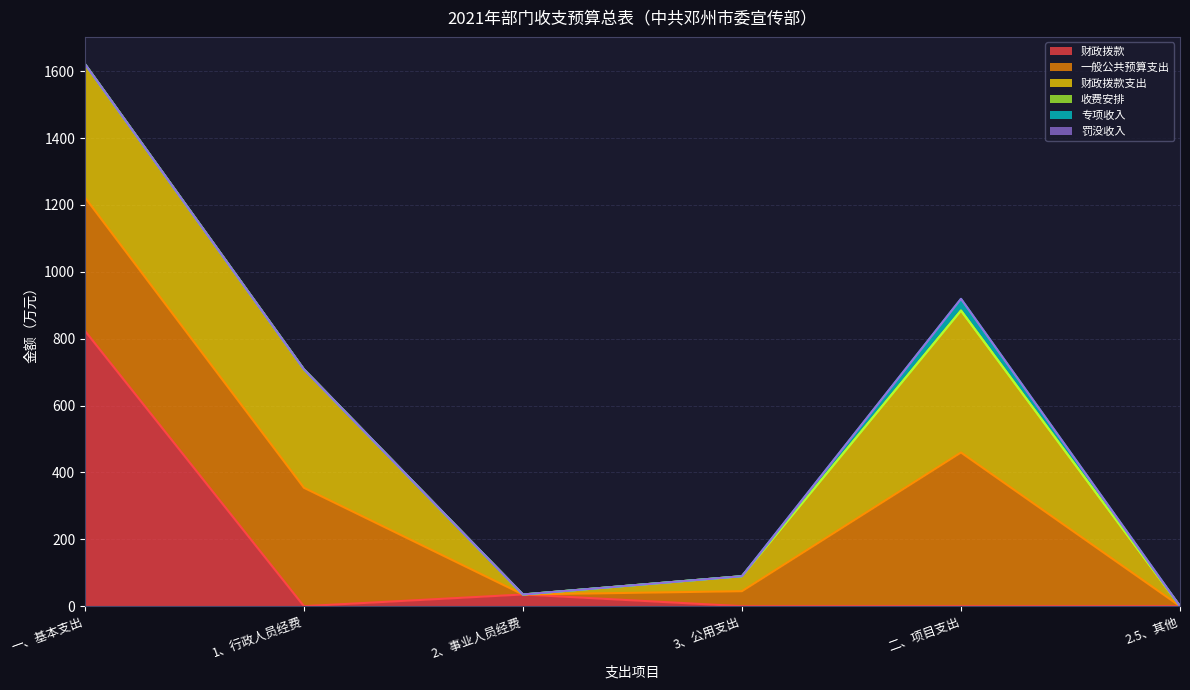

Reading left to right, transcribe all the data shown in this chart.

财政拨款: 823.7	0.0	35.0	0.0	0.0	0.0
一般公共预算支出: 399.0	354.1	0.0	44.9	459.6	0.0
财政拨款支出: 399.0	354.1	0.0	44.9	424.6	0.0
收费安排: 0.0	0.0	0.0	0.0	0.0	0.0
专项收入: 0.0	0.0	0.0	0.0	35.0	0.0
罚没收入: 0.0	0.0	0.0	0.0	0.0	0.0